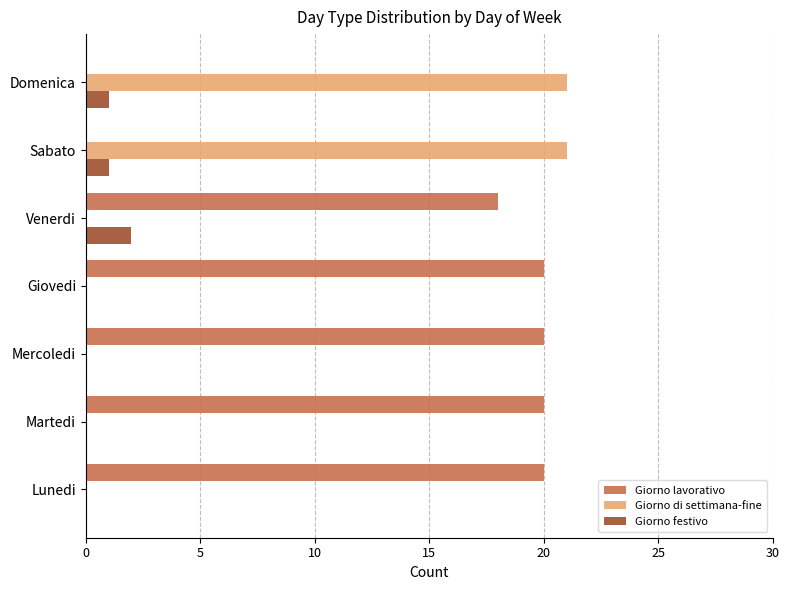

Is it true that Giorno di settimana-fine equals -10 at Mercoledi?

False